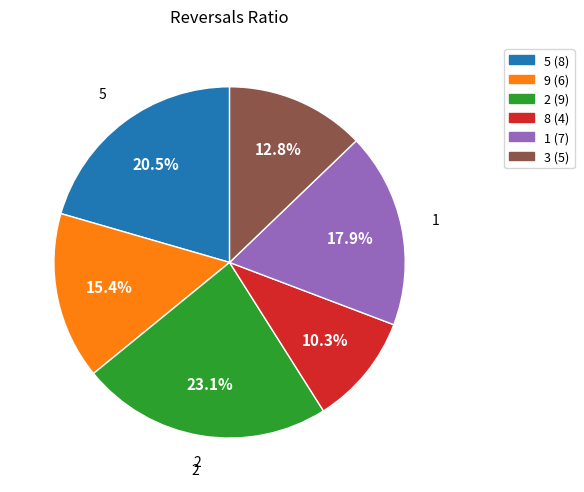

How many segments does this pie chart have?

6